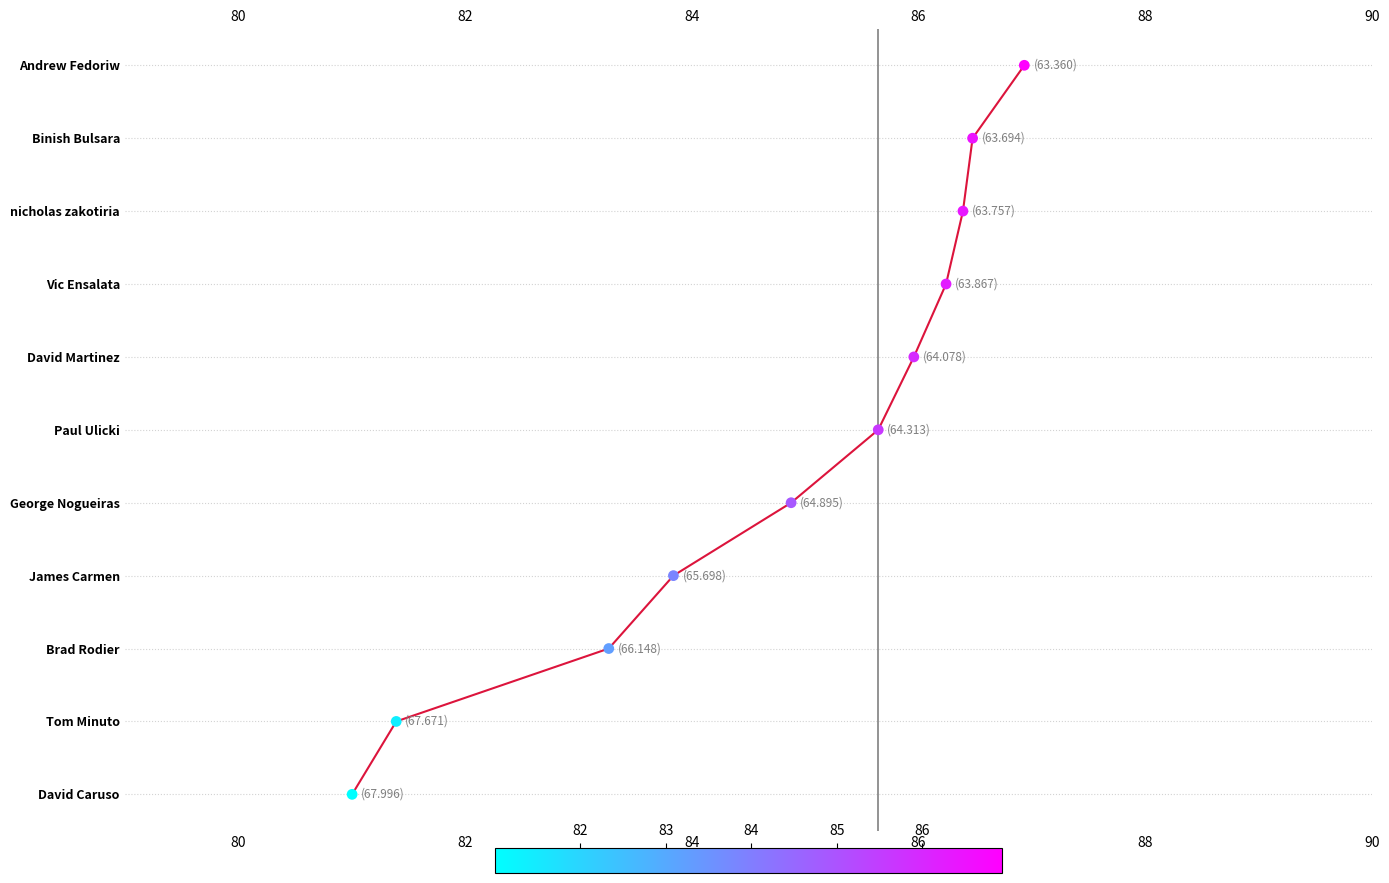

What is the change in value from 82 to 86?

+2